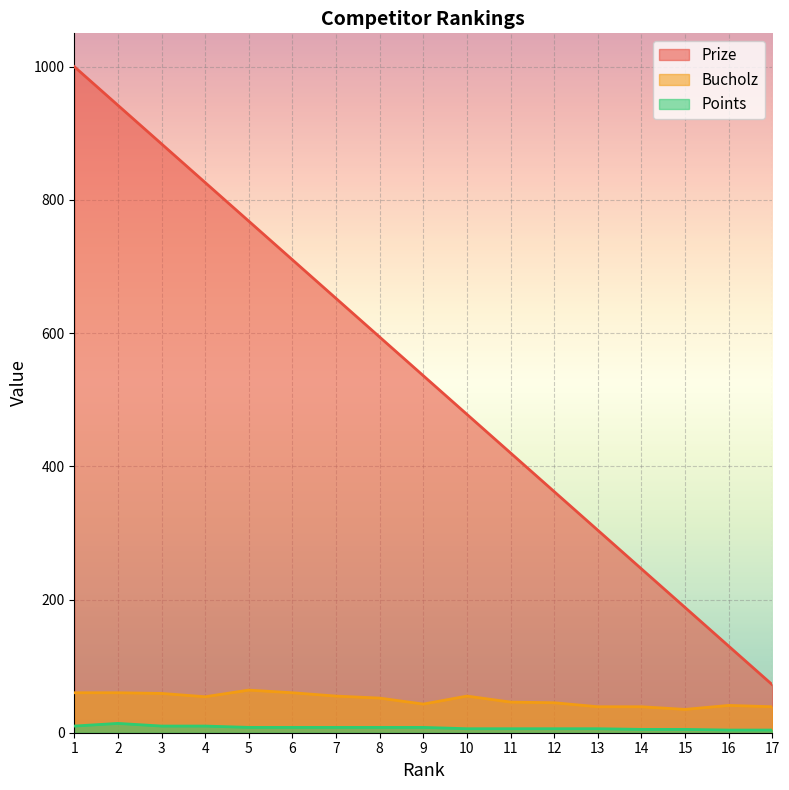

Reading left to right, transcribe all the data shown in this chart.

Prize: 1=1000	2=942	3=884	4=826	5=768	6=710	7=652	8=594	9=536	10=478	11=420	12=362	13=304	14=246	15=188	16=130	17=72
Bucholz: 1=60	2=60	3=59	4=54	5=64	6=60	7=55	8=52	9=43	10=55	11=46	12=45	13=39	14=39	15=35	16=41	17=39
Points: 1=10	2=14	3=10	4=10	5=8	6=8	7=8	8=8	9=8	10=6	11=6	12=6	13=6	14=5	15=5	16=4	17=4